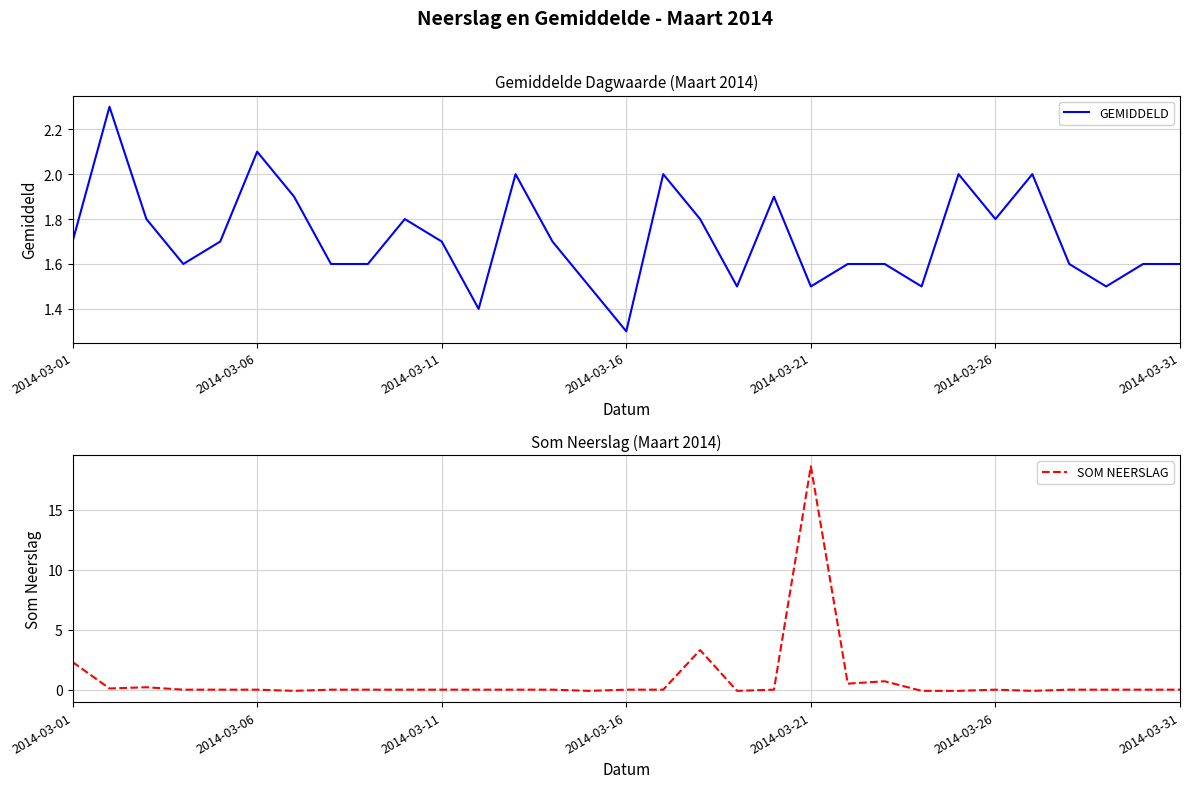

What is the difference between the second highest and minimum values in the GEMIDDELD series?

0.8